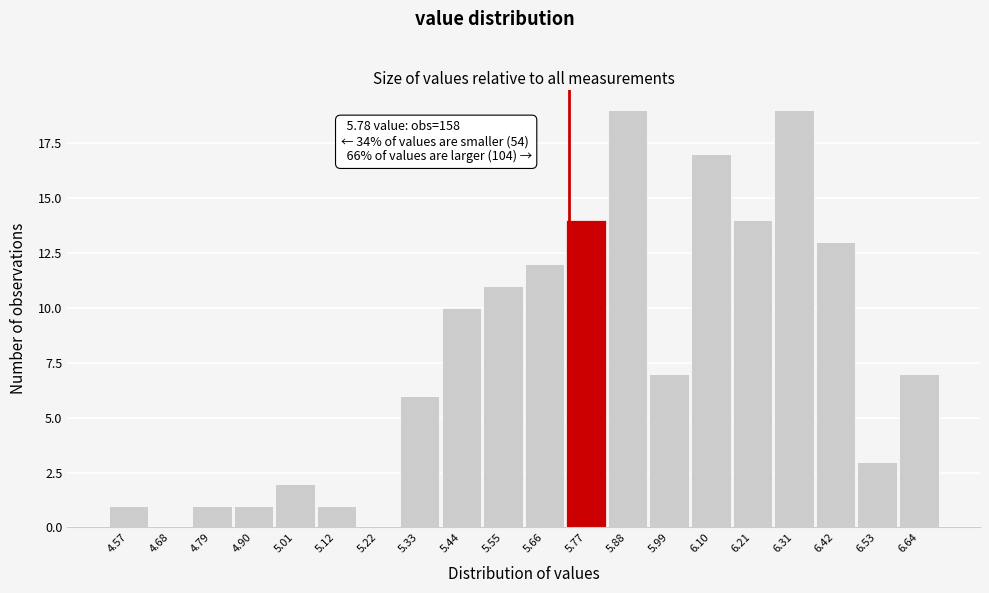

Reading right to left, list all the values displayed in this chart.

6.64=7	6.53=3	6.42=13	6.31=19	6.21=14	6.10=17	5.99=7	5.88=19	5.77=14	5.66=12	5.55=11	5.44=10	5.33=6	5.22=0	5.12=1	5.01=2	4.90=1	4.79=1	4.68=0	4.57=1